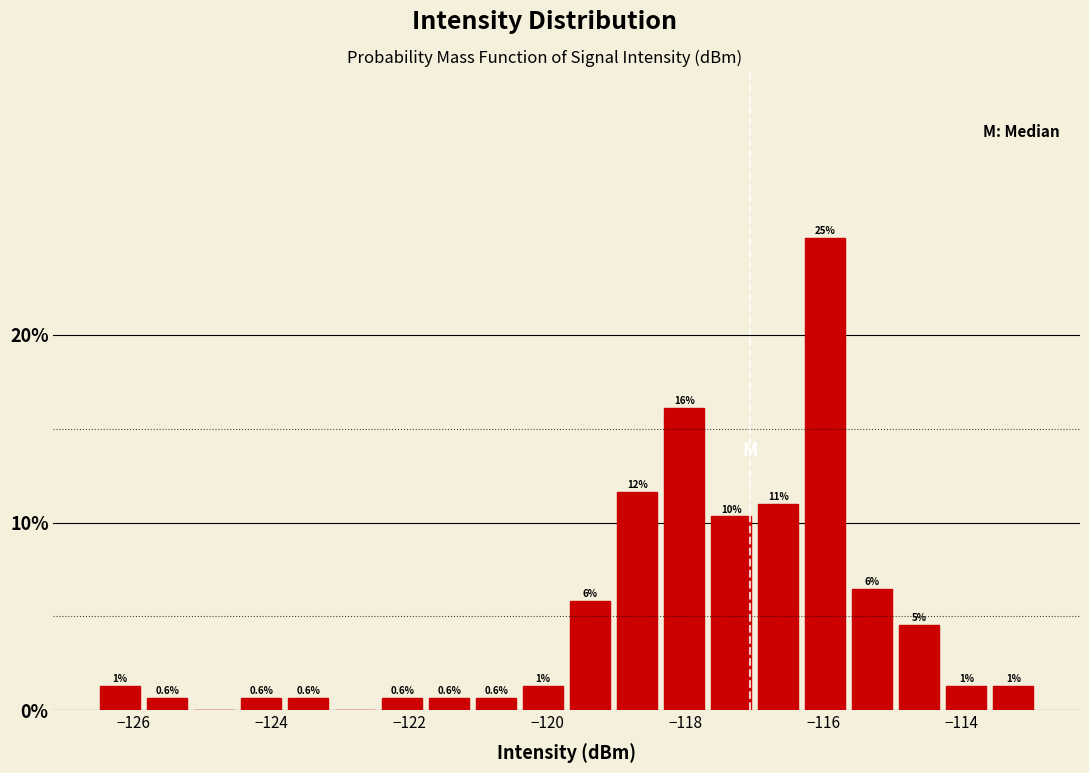

Read against the x-axis, roughly where is the centre of the tallest bar?

-116.0